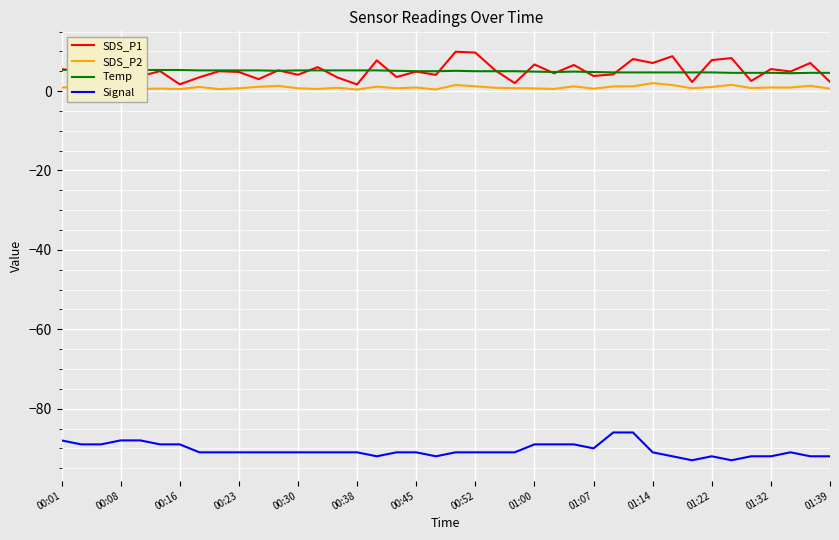

True or false: SDS_P1 and Signal intersect in this chart.

False